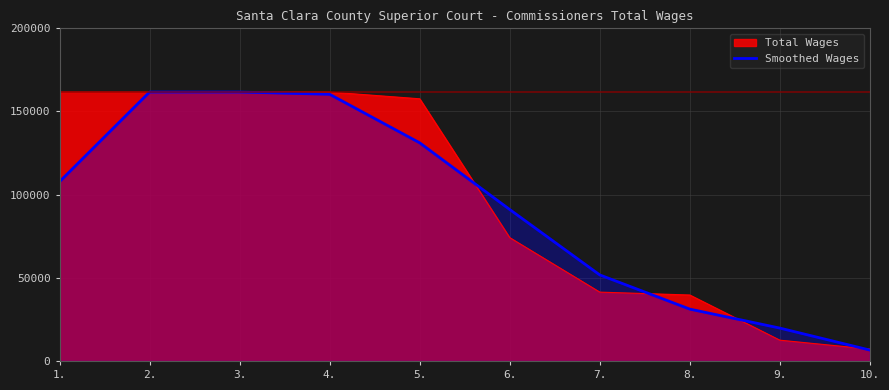

Rank the categories by value from lowest to highest.

10., 9., 8., 7., 6., 5., 1., 2., 3., 4.